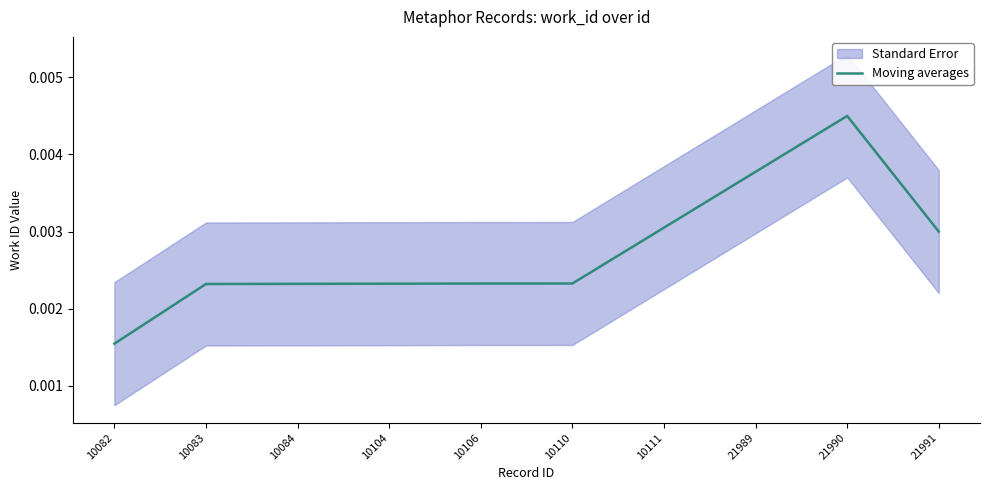

The chart shows a value of 0.0 at 21991. True or false?

False